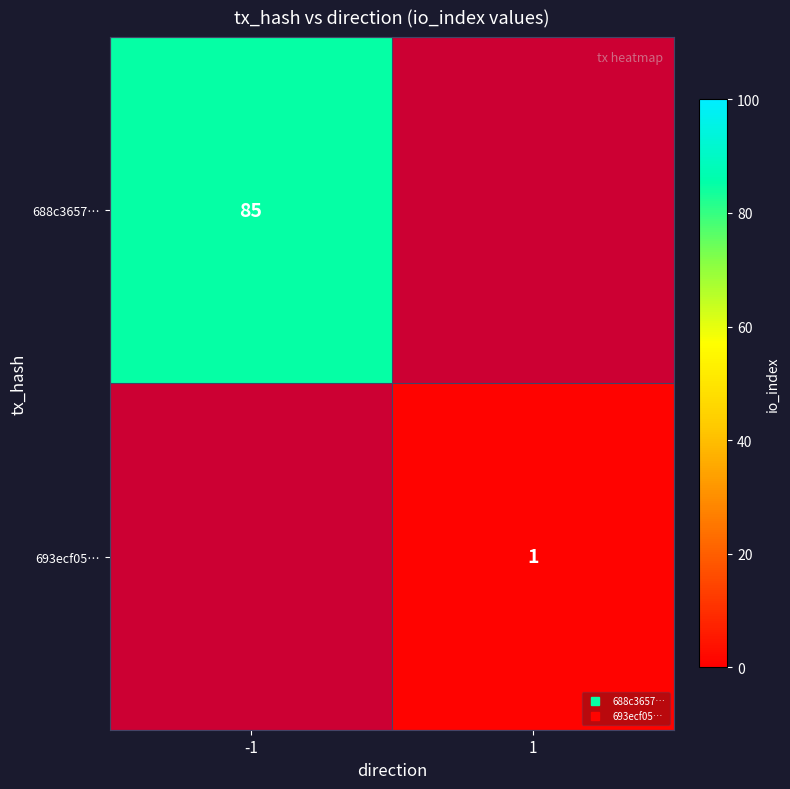

Rank the series by their average value, from highest to lowest.

688c3657…, 693ecf05…